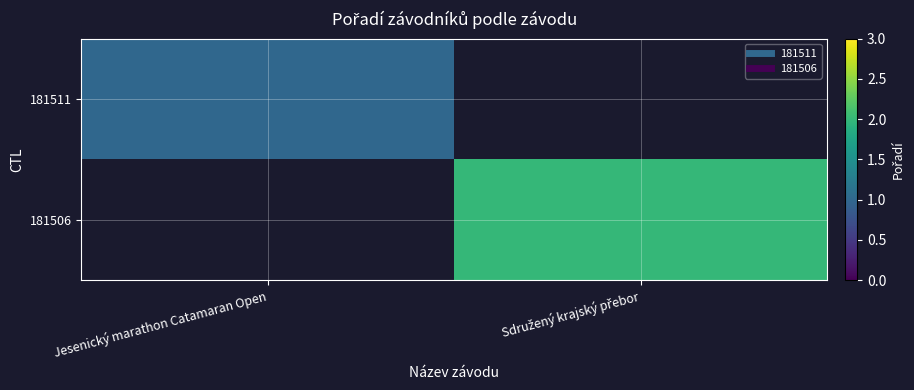

How many series are shown in this chart?

2